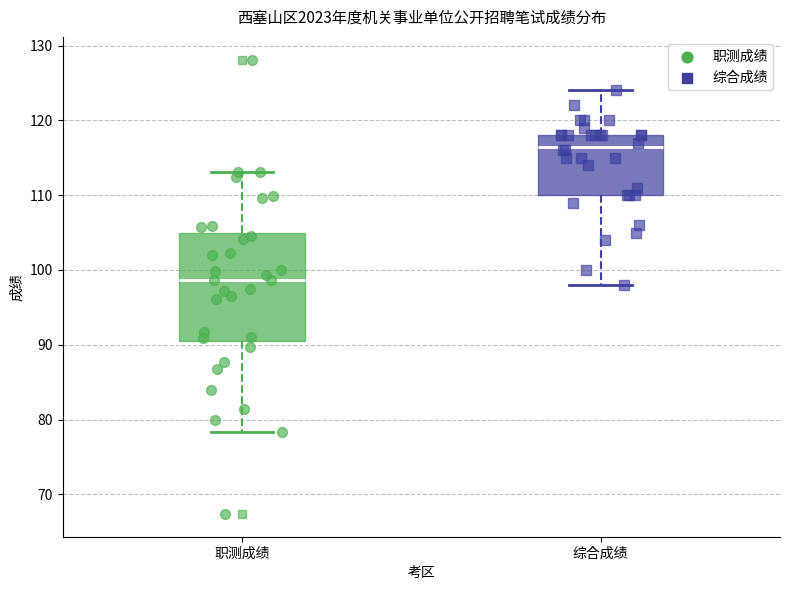

Comparing the boxes themselves (not the whiskers), which one is the tallest?

职测成绩